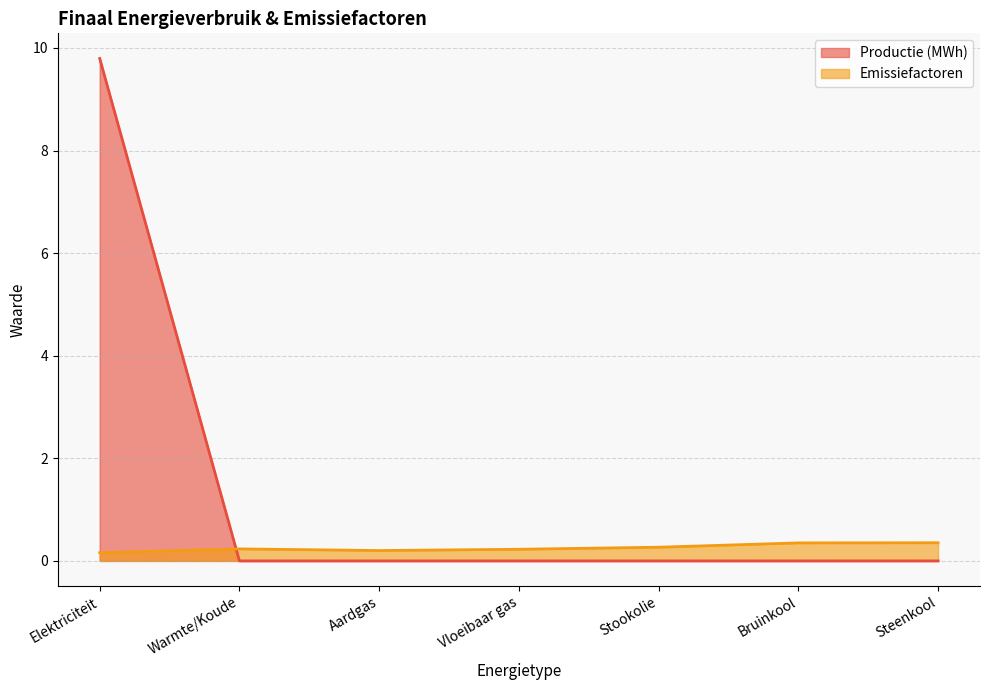

Does the chart have visible grid lines?

Yes